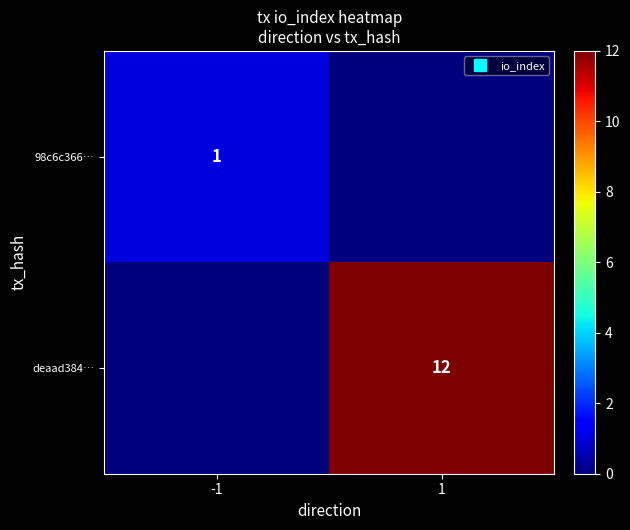

How many 98c6c366… values are between 0 and 1?

2